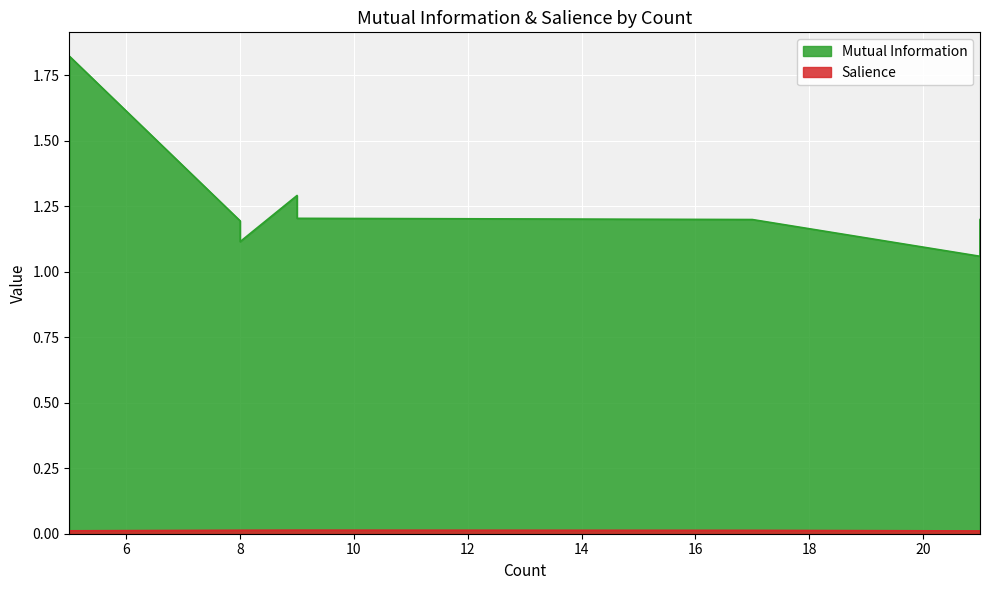

True or false: Mutual Information and Salience intersect in this chart.

False